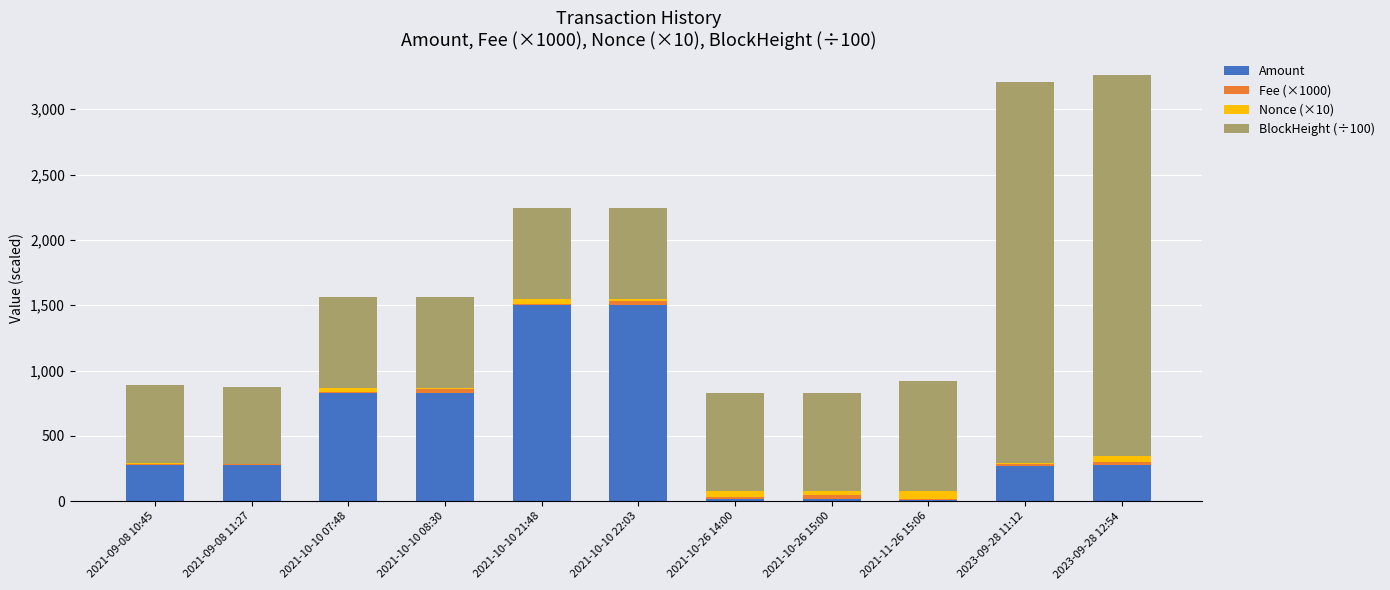

What is the highest value of the Amount series?

1500.3